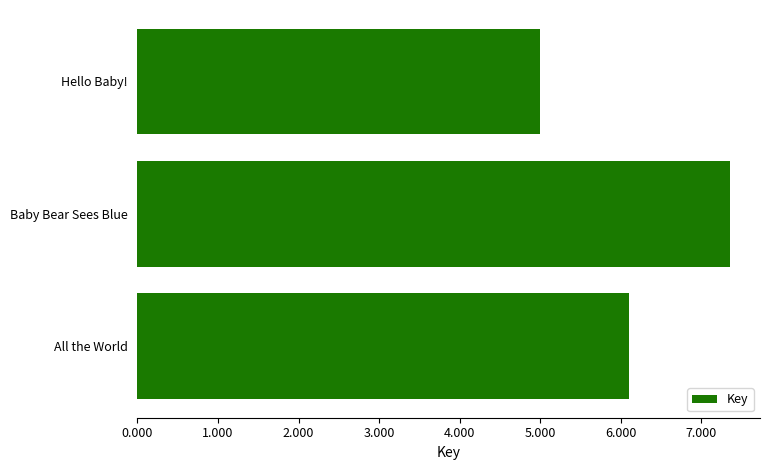

How many categories are shown in the chart?

3